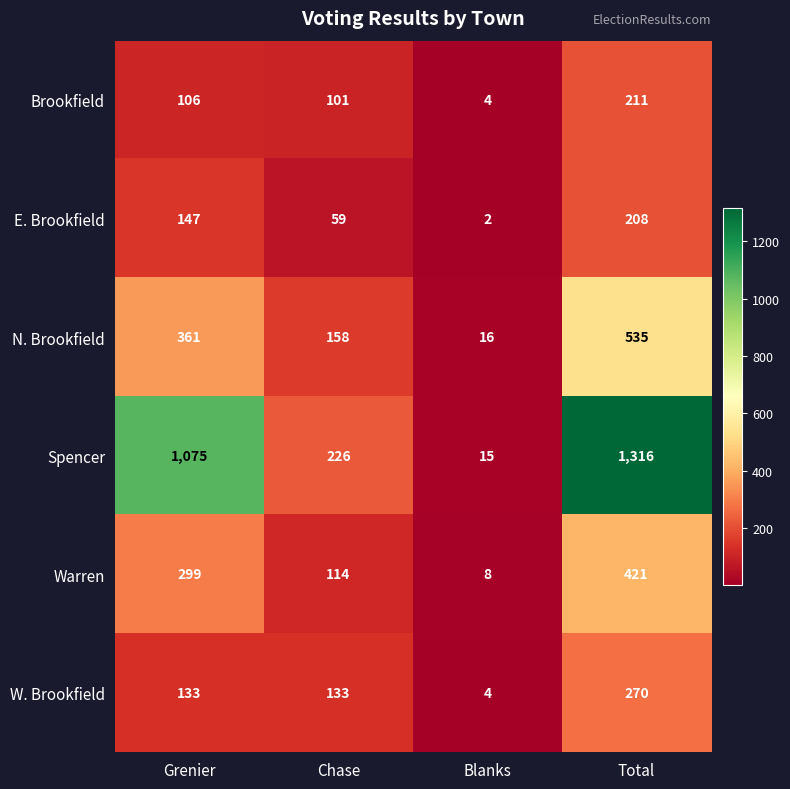

The N. Brookfield series shows 25 at Blanks. True or false?

False